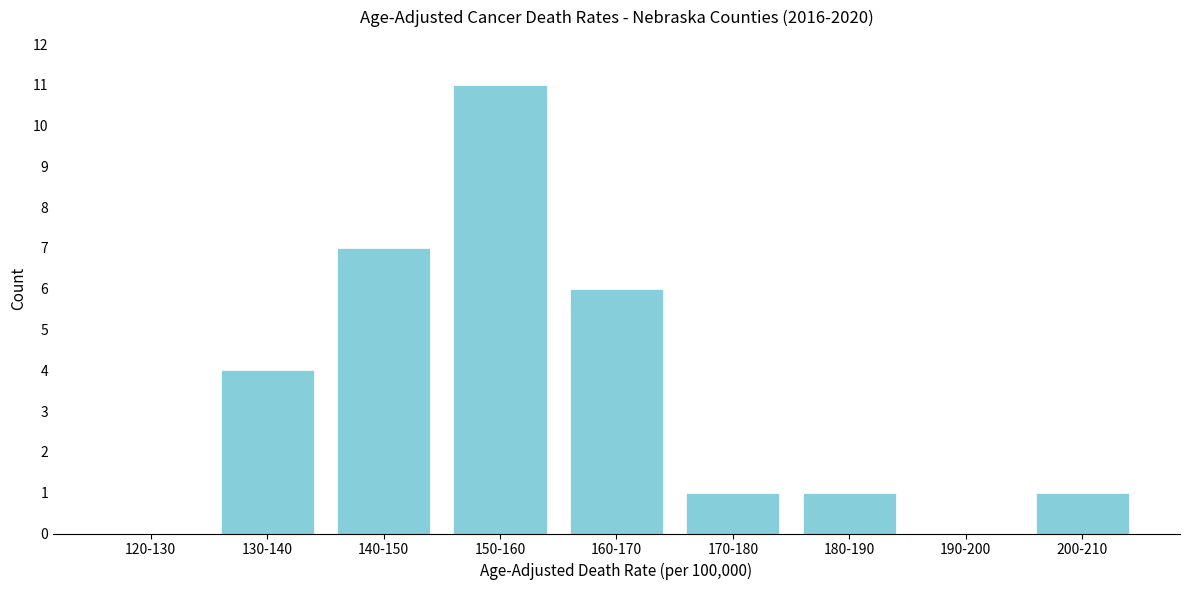

Reading right to left, extract all data points from this chart.

200-210=1	190-200=0	180-190=1	170-180=1	160-170=6	150-160=11	140-150=7	130-140=4	120-130=0